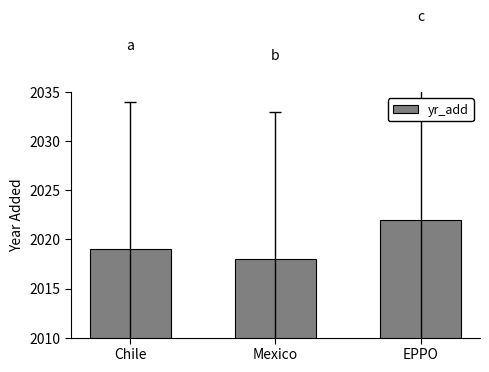

Which label corresponds to the largest value in the chart?

EPPO